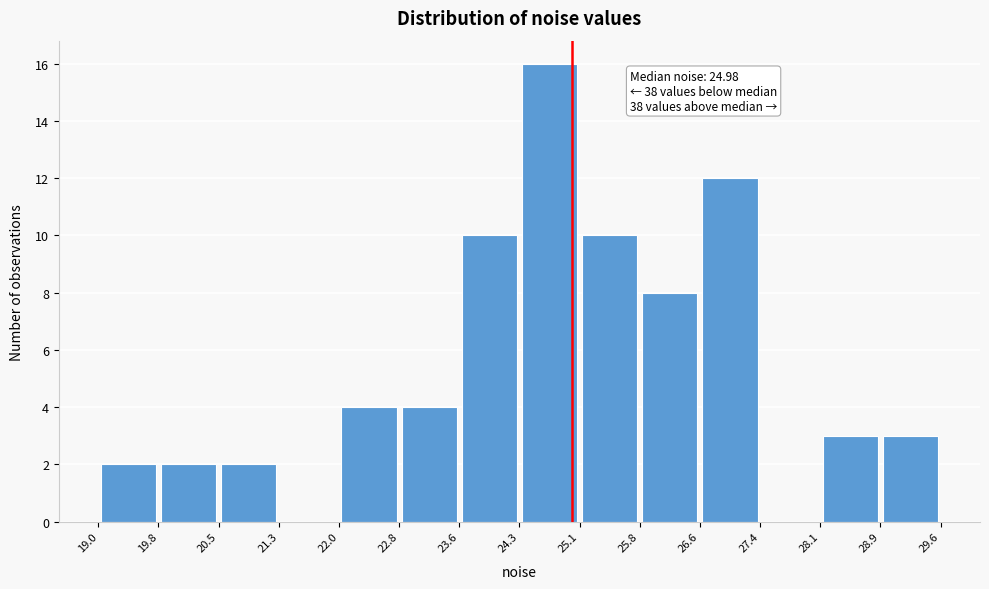

Which range on the x-axis has the tallest bar?

24.3 to 25.1